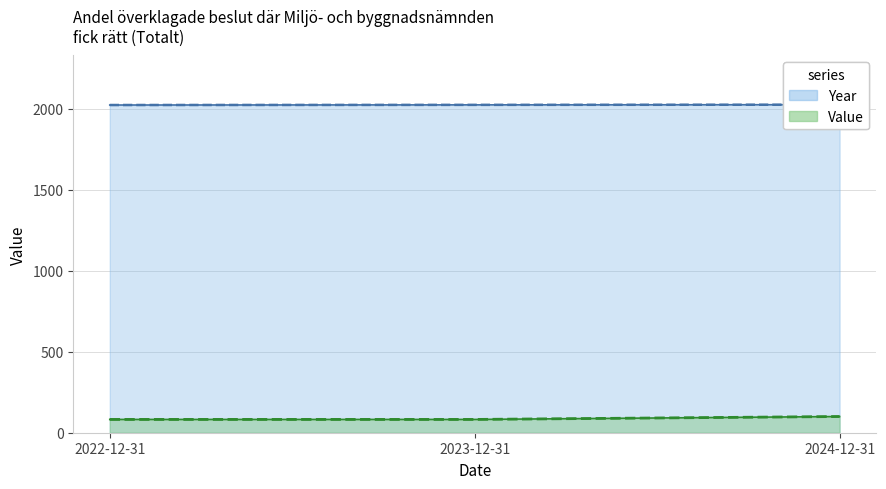

How many lines are shown in the chart?

2